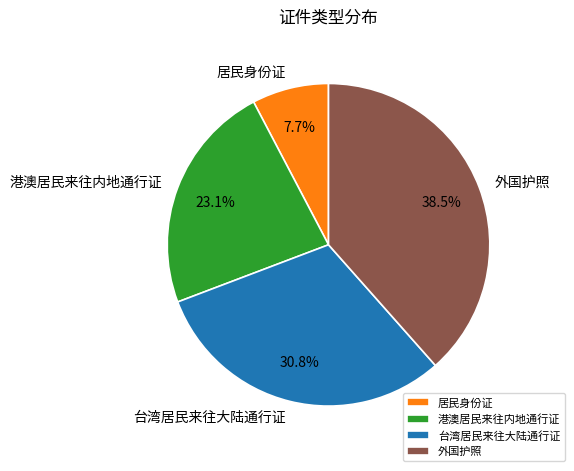

Rank the categories by value from highest to lowest.

外国护照, 台湾居民来往大陆通行证, 港澳居民来往内地通行证, 居民身份证